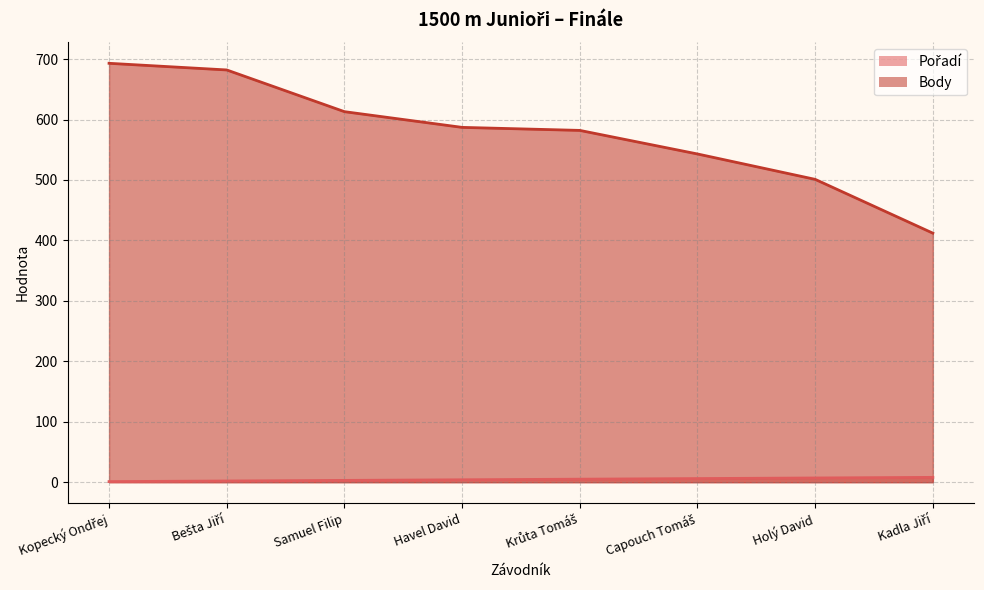

Reading left to right, what are all the values shown in this chart?

Pořadí: Kopecký Ondřej=1	Bešta Jiří=2	Samuel Filip=3	Havel David=4	Krůta Tomáš=5	Capouch Tomáš=6	Holý David=7	Kadla Jiří=8
Body: Kopecký Ondřej=693	Bešta Jiří=682	Samuel Filip=613	Havel David=587	Krůta Tomáš=582	Capouch Tomáš=543	Holý David=501	Kadla Jiří=412